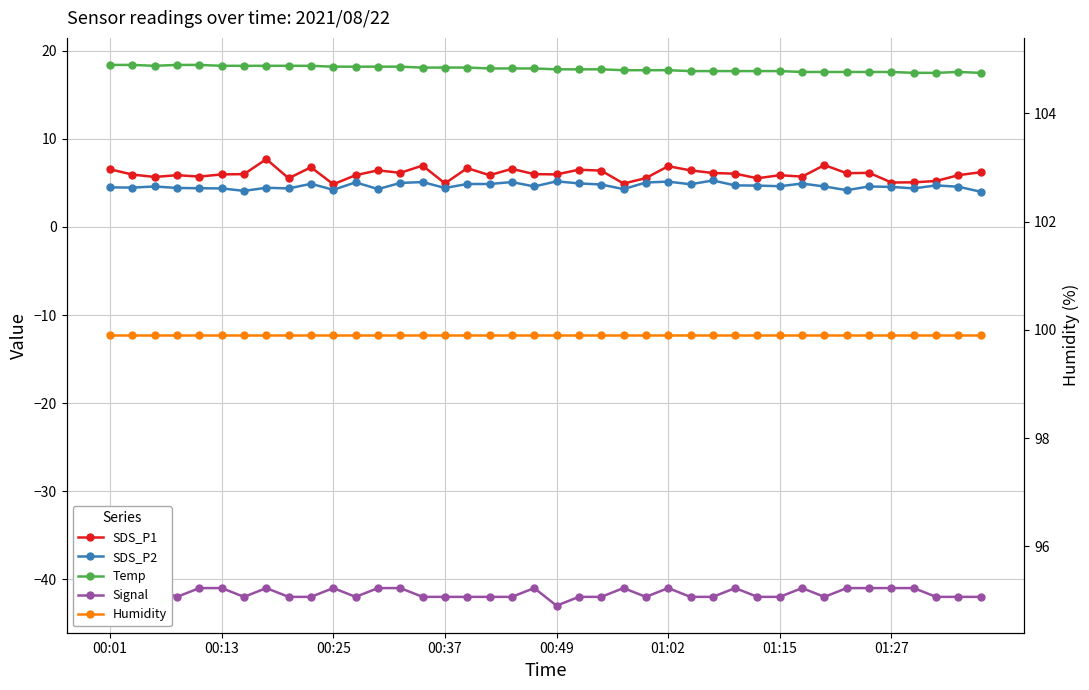

Read the Signal value at 24.

-42.0